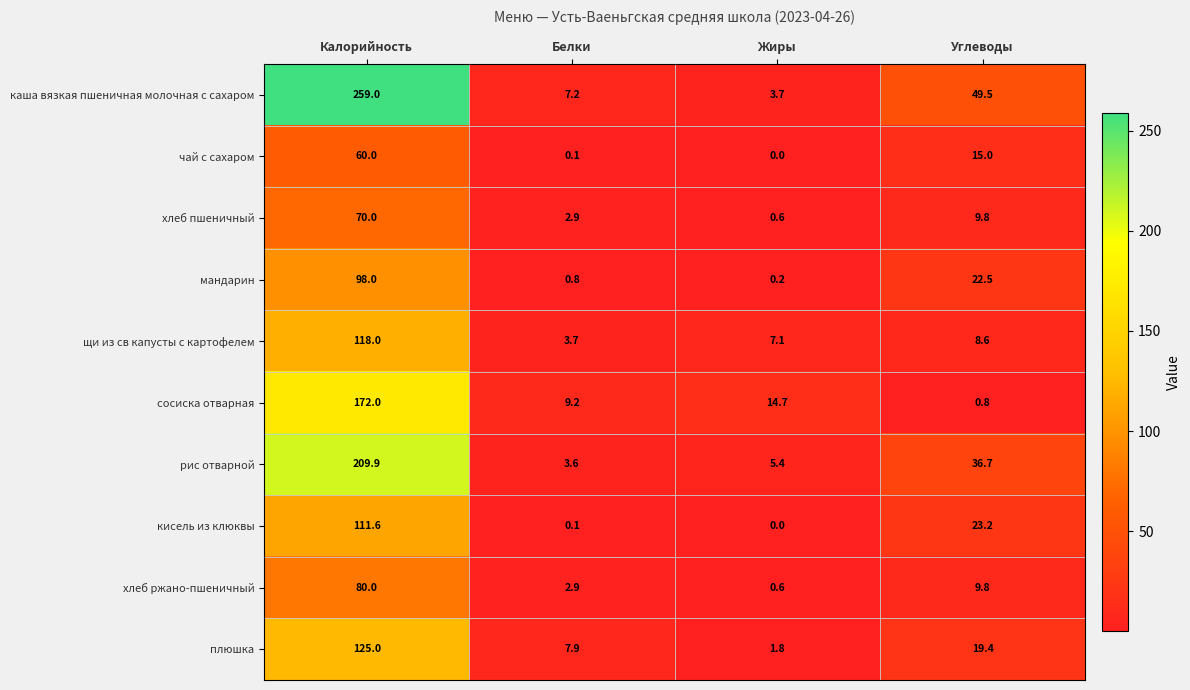

What is the average value of the сосиска отварная series?

49.2